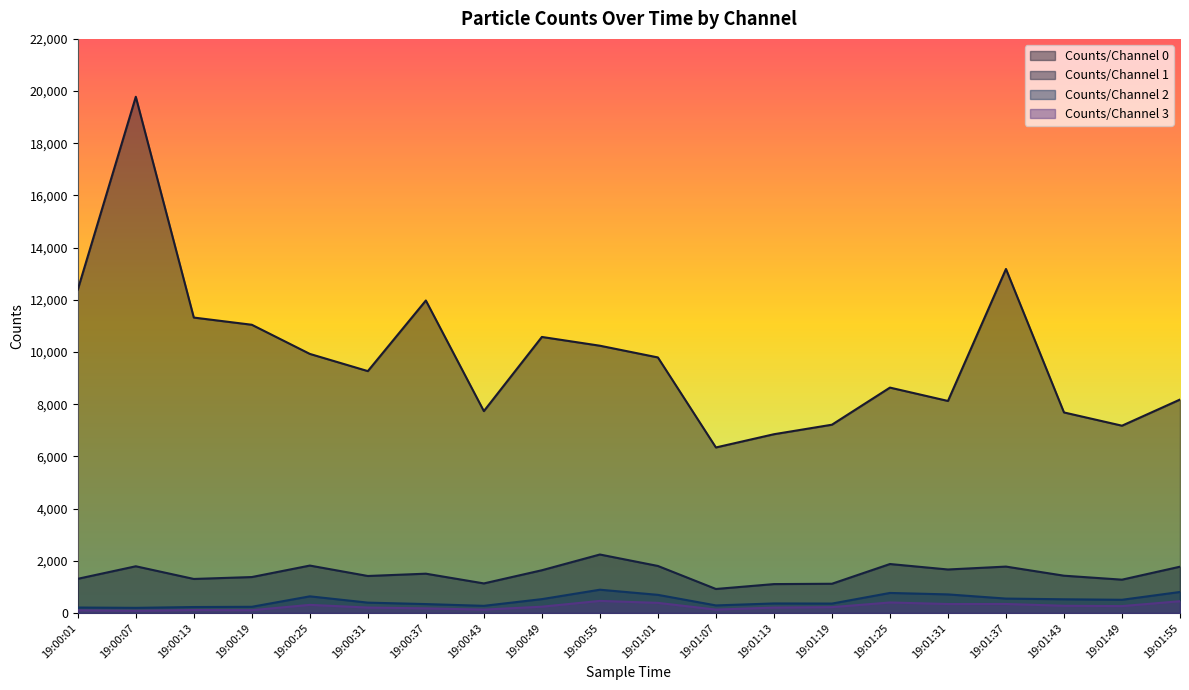

What is the value of the Counts/Channel 3 point at the 3rd from the left?

113